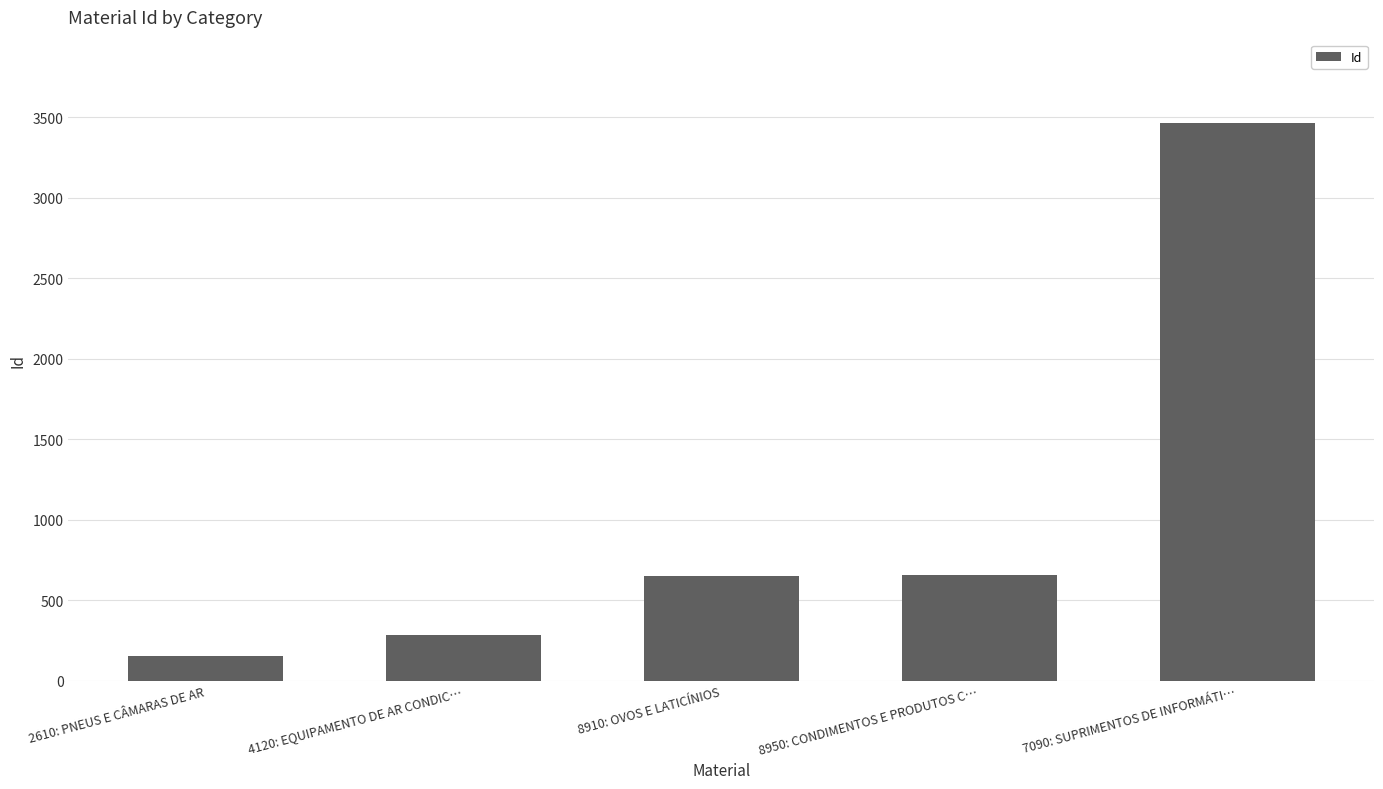

Which label corresponds to the smallest value in the chart?

2610: PNEUS E CÂMARAS DE AR